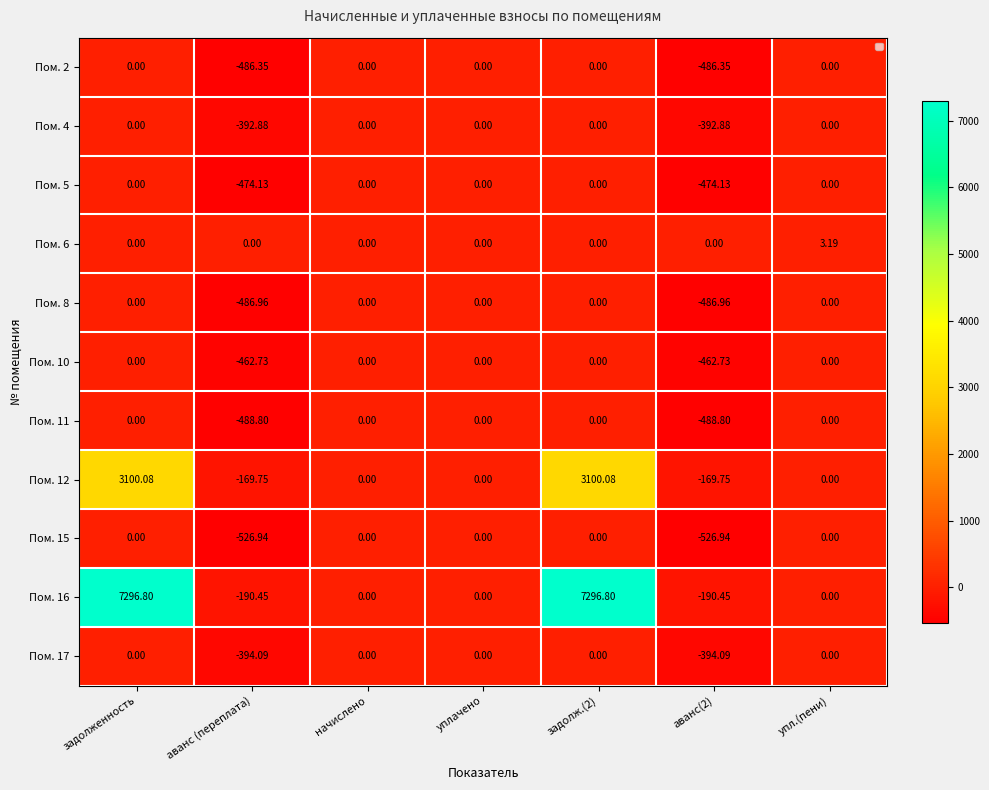

What is the sum of the Пом. 15 values at аванс (переплата) and задолженность?

-526.9